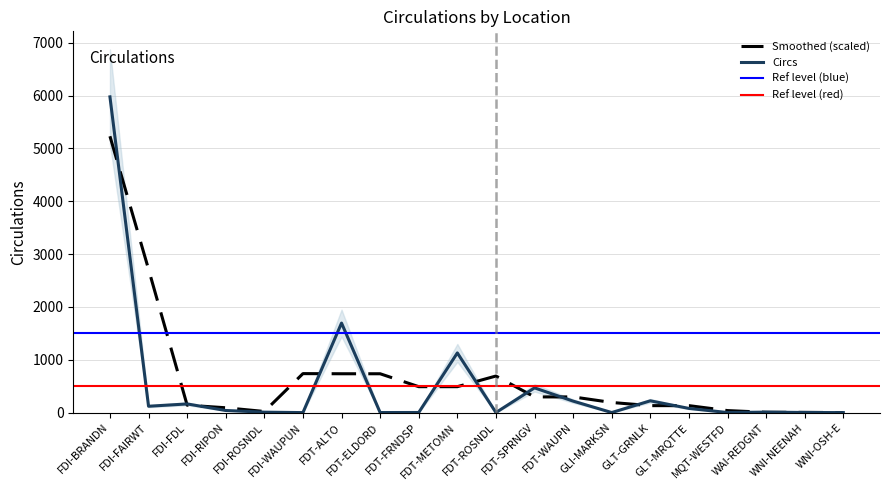

Is this an area chart (filled region under the line)?

No